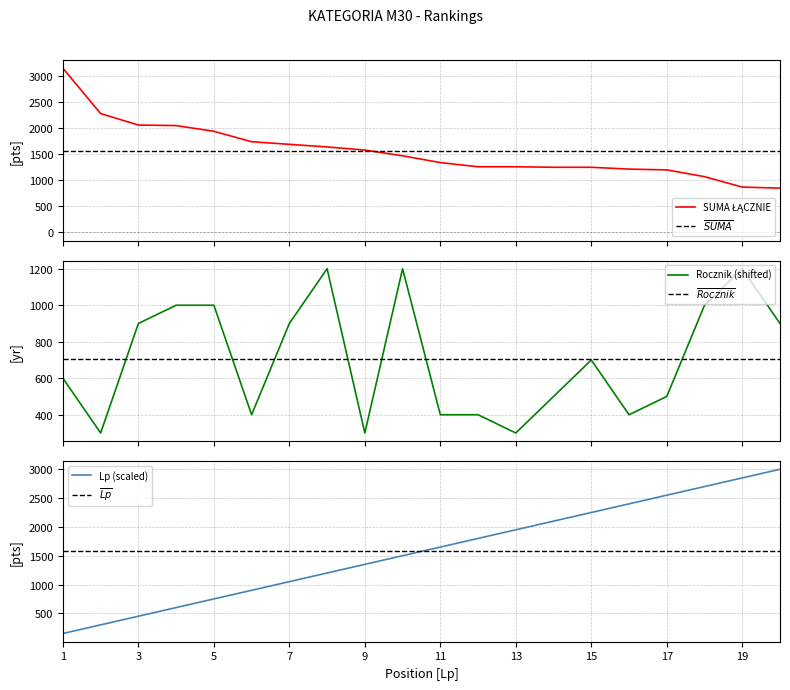

What is the highest value of the Rocznik (shifted) series?

1200